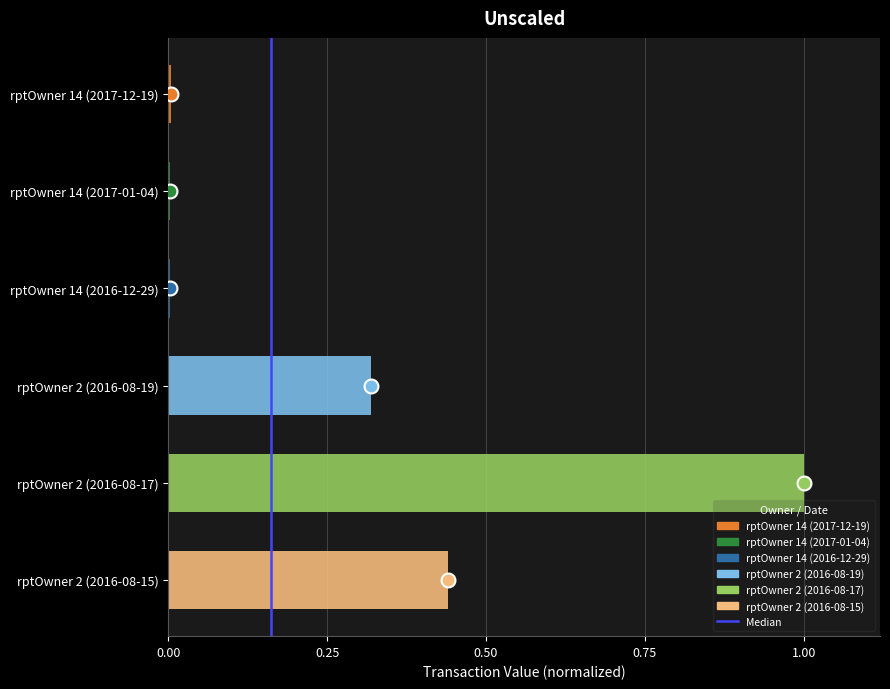

Is it true that the value at rptOwner 2 (2016-08-19) is 0.1?

False